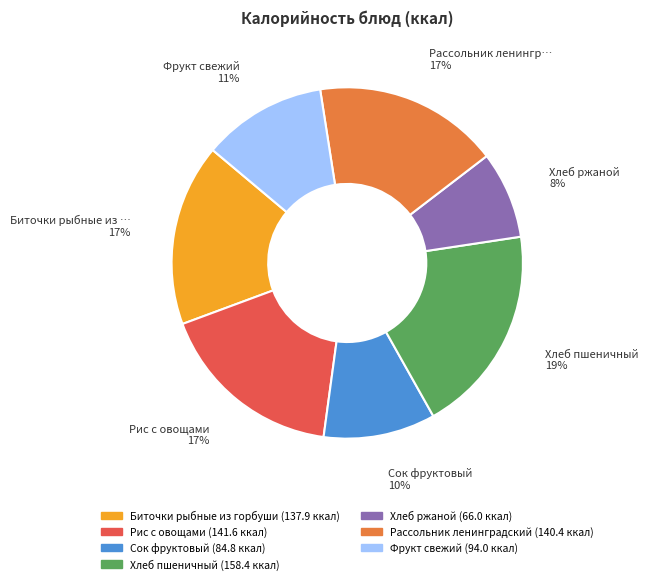

Is there any slice that represents more than half of the pie?

No